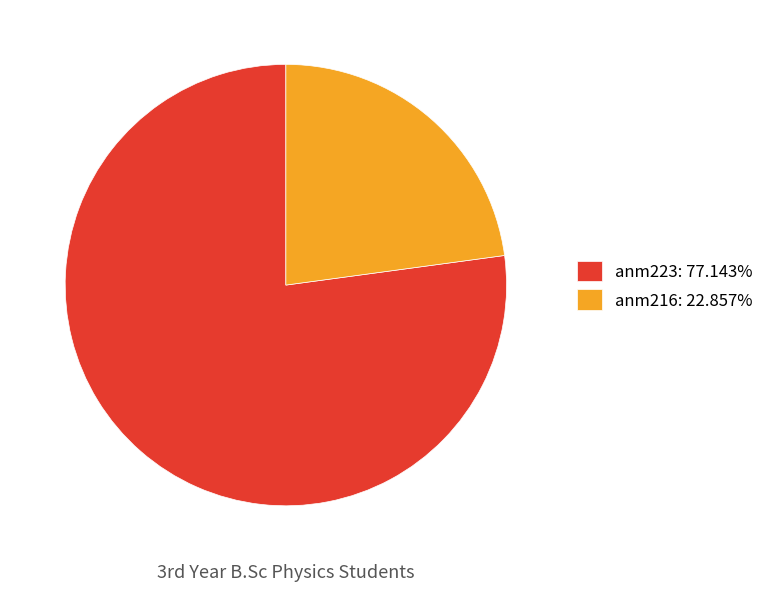

Approximately how many times larger is the value at anm223: 77.143% compared to anm216: 22.857%?

3.4